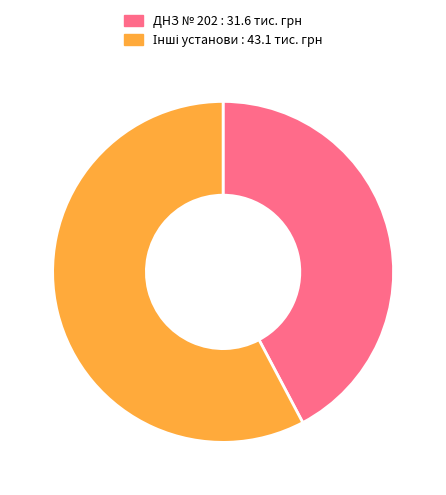

Which slice is the smallest?

ДНЗ № 202 : 31.6 тис. грн